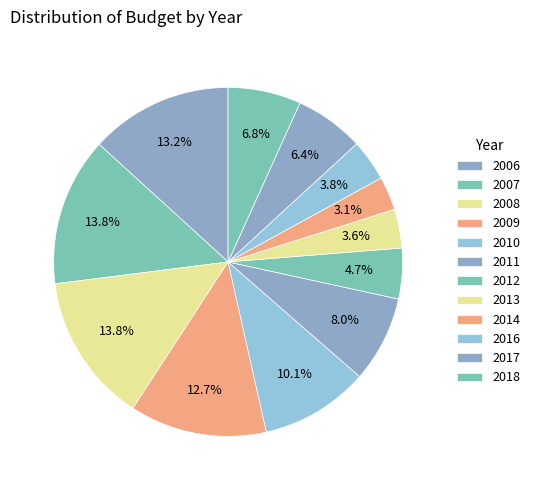

To the nearest percent, what is the difference between the largest and smallest slice percentages?

11%